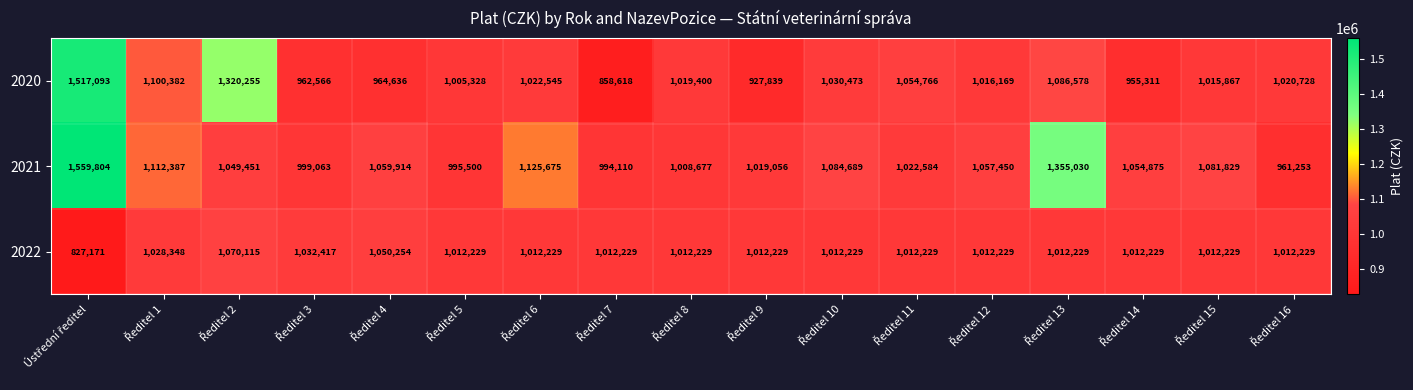

What is the sum of all 2021 values?

18541347